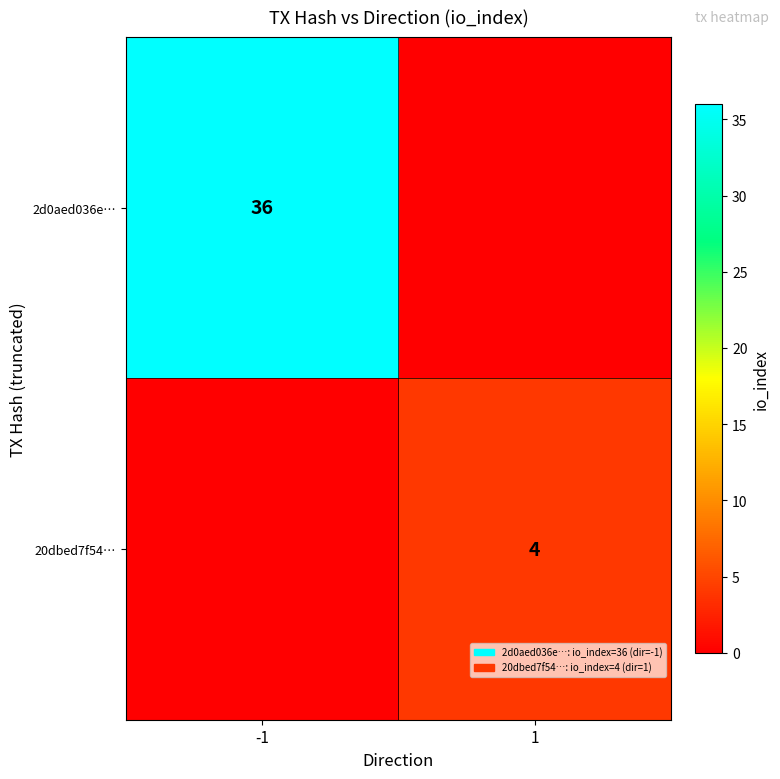

The 20dbed7f54… series shows 6 at 1. True or false?

False